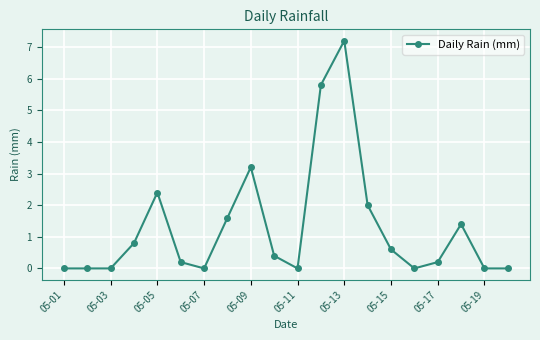

What is the difference between the second highest and second lowest values?

5.8